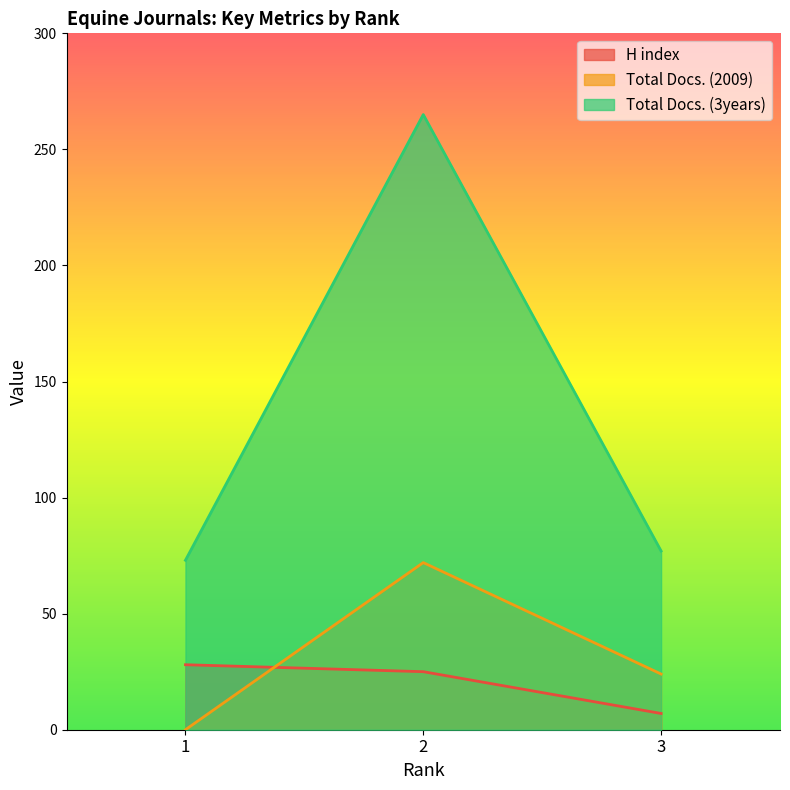

At 1, list the series in order from smallest to largest.

Total Docs. (2009), H index, Total Docs. (3years)